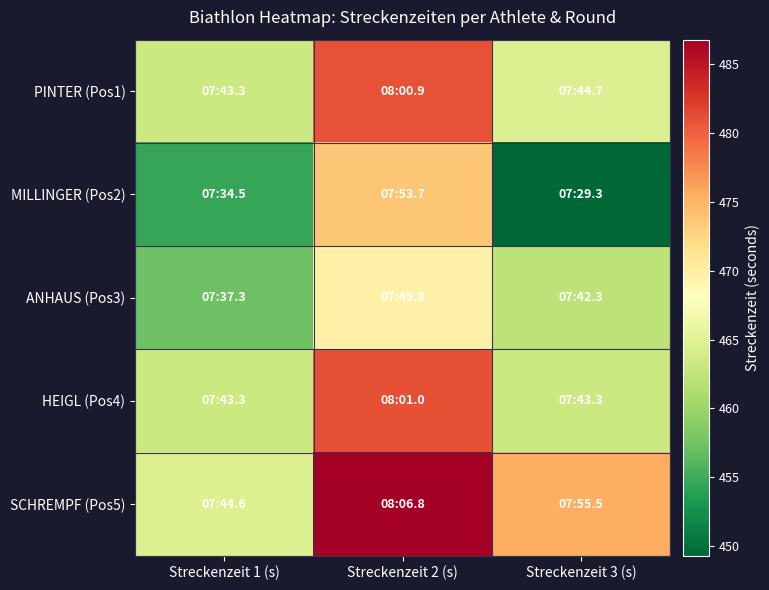

Reading left to right, list all the values displayed in this chart.

PINTER (Pos1): Streckenzeit 1 (s)=463.3	Streckenzeit 2 (s)=480.9	Streckenzeit 3 (s)=464.7
MILLINGER (Pos2): Streckenzeit 1 (s)=454.5	Streckenzeit 2 (s)=473.7	Streckenzeit 3 (s)=449.3
ANHAUS (Pos3): Streckenzeit 1 (s)=457.3	Streckenzeit 2 (s)=469.8	Streckenzeit 3 (s)=462.3
HEIGL (Pos4): Streckenzeit 1 (s)=463.3	Streckenzeit 2 (s)=481.0	Streckenzeit 3 (s)=463.3
SCHREMPF (Pos5): Streckenzeit 1 (s)=464.6	Streckenzeit 2 (s)=486.8	Streckenzeit 3 (s)=475.5